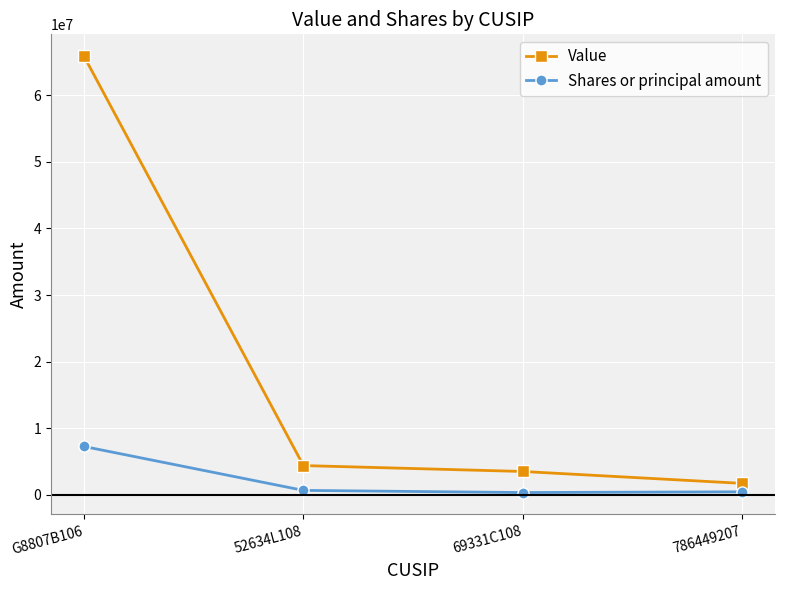

Where does the Shares or principal amount series first go above 676109?

G8807B106